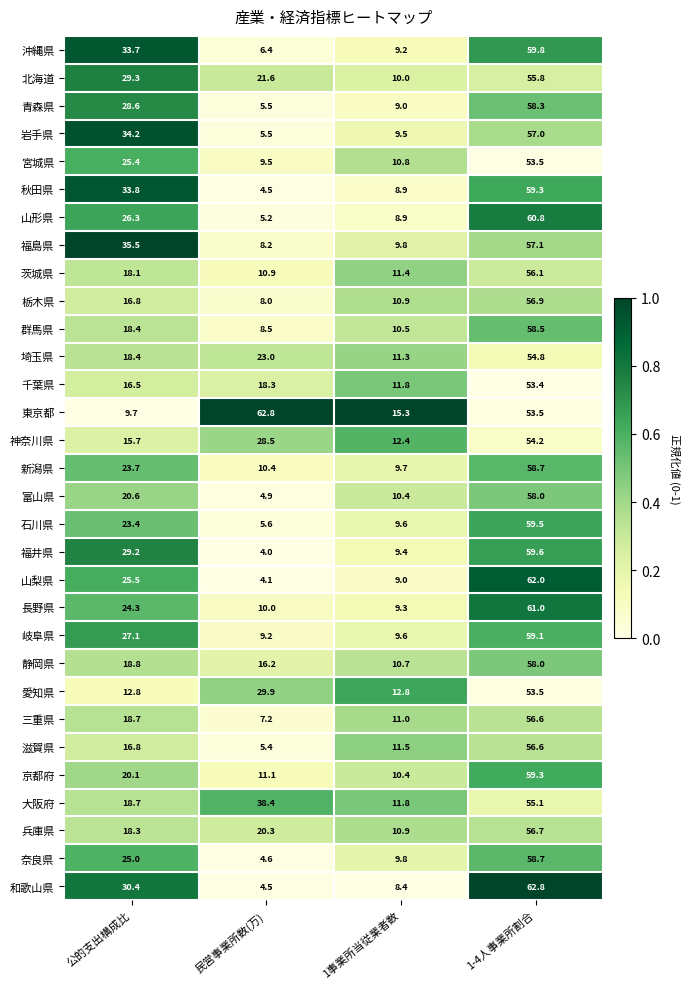

Which series changed the most between 民営事業所数(万) and 1-4人事業所割合?

和歌山県